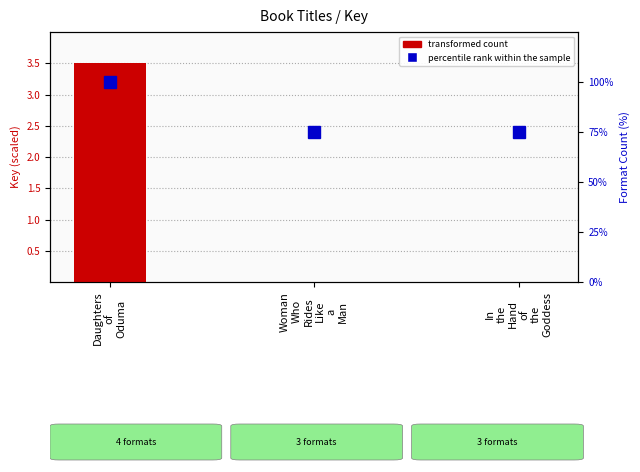

Between Daughters
of
Oduma and Woman
Who
Rides
Like
a
Man, which series saw the biggest shift?

percentile rank within the sample